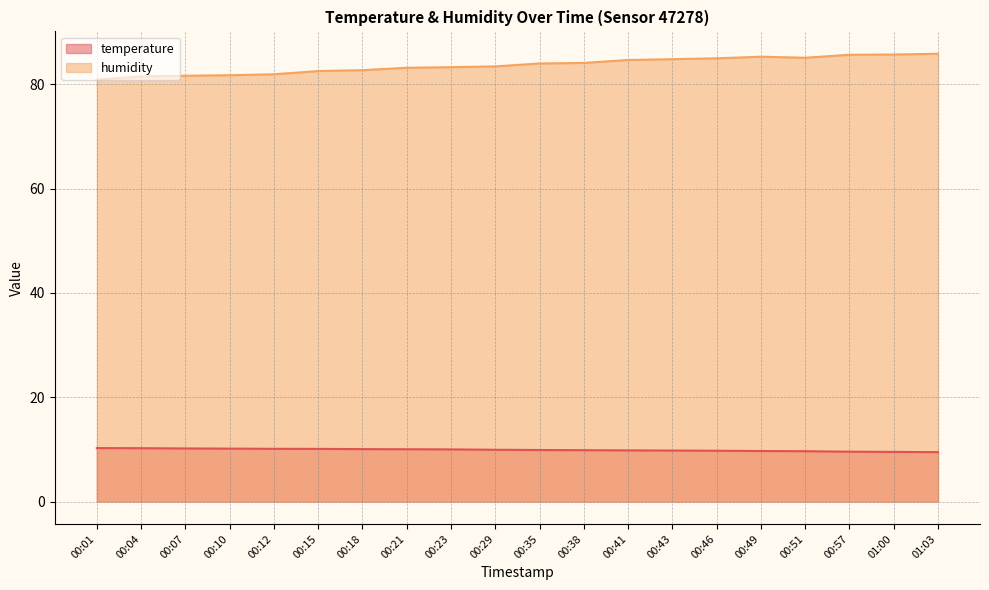

Reading left to right, what are all the values shown in this chart?

temperature: 10.2	10.2	10.2	10.2	10.1	10.1	10.1	10.0	10.0	9.9	9.9	9.8	9.8	9.8	9.7	9.7	9.7	9.6	9.5	9.5
humidity: 80.9	81.5	81.6	81.7	81.9	82.5	82.7	83.2	83.3	83.4	84.0	84.1	84.7	84.8	85.0	85.3	85.1	85.7	85.7	85.8